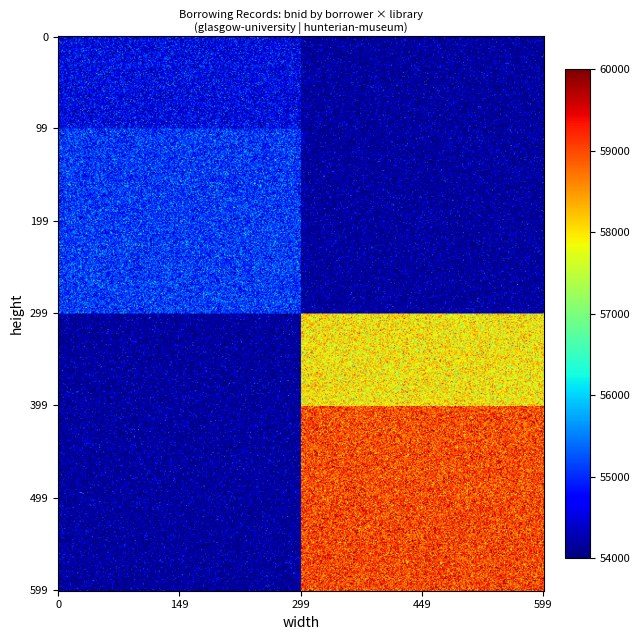

At which category is the sum across all series the highest?

hunterian-museum